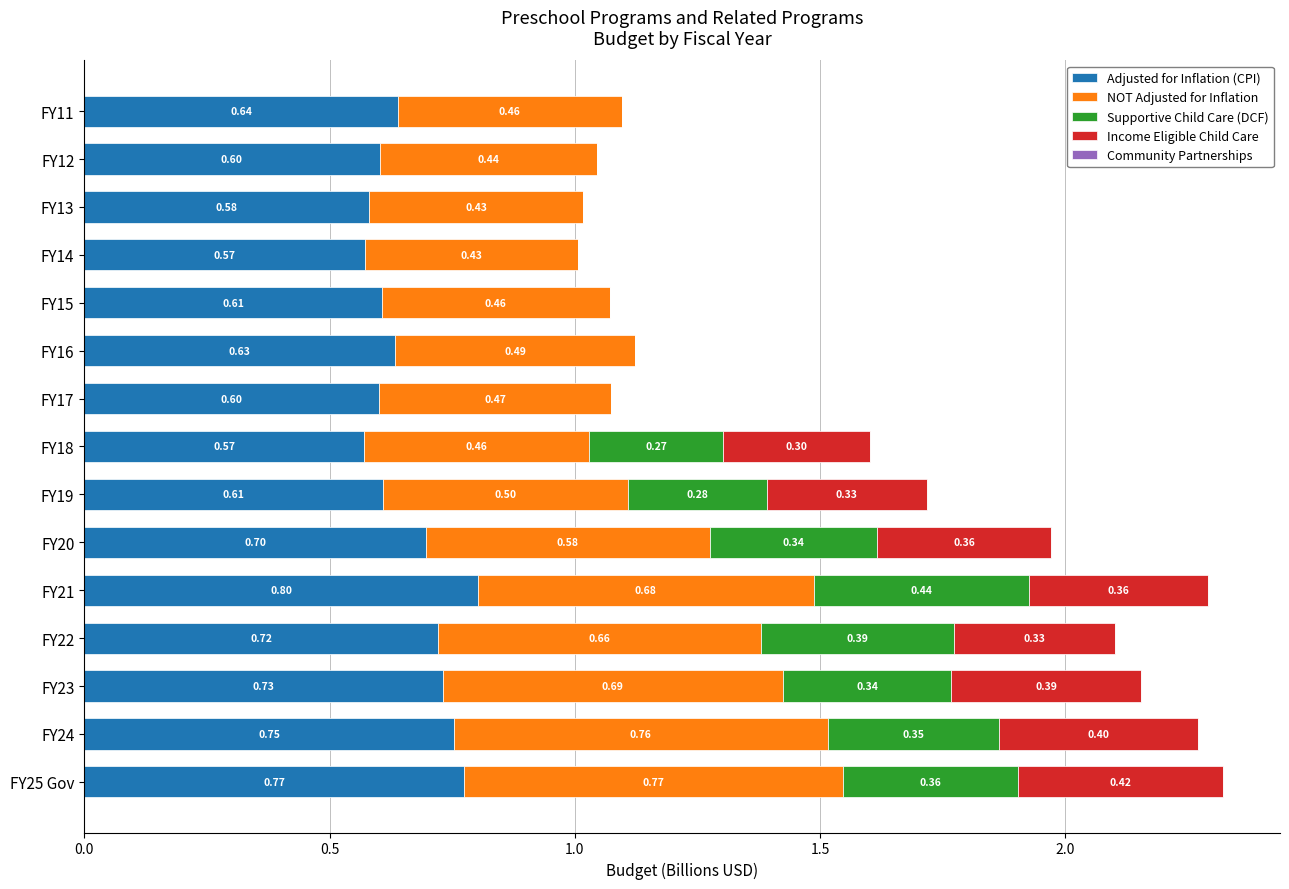

At which category is the sum across all series the highest?

FY25 Gov